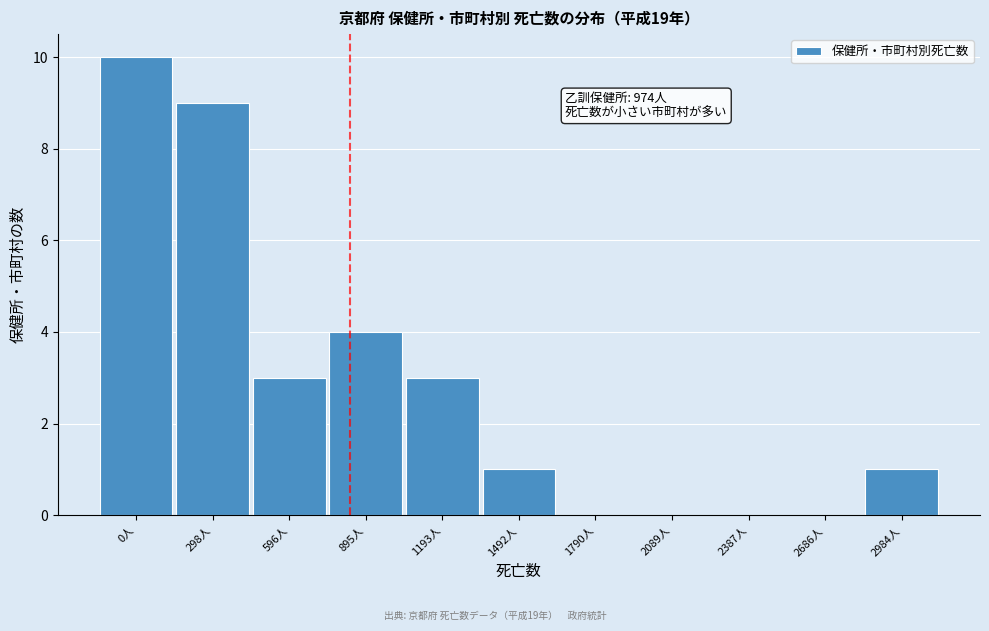

Reading left to right, what are all the values shown in this chart?

0人=10	298人=9	596人=3	895人=4	1193人=3	1492人=1	1790人=0	2089人=0	2387人=0	2686人=0	2984人=1